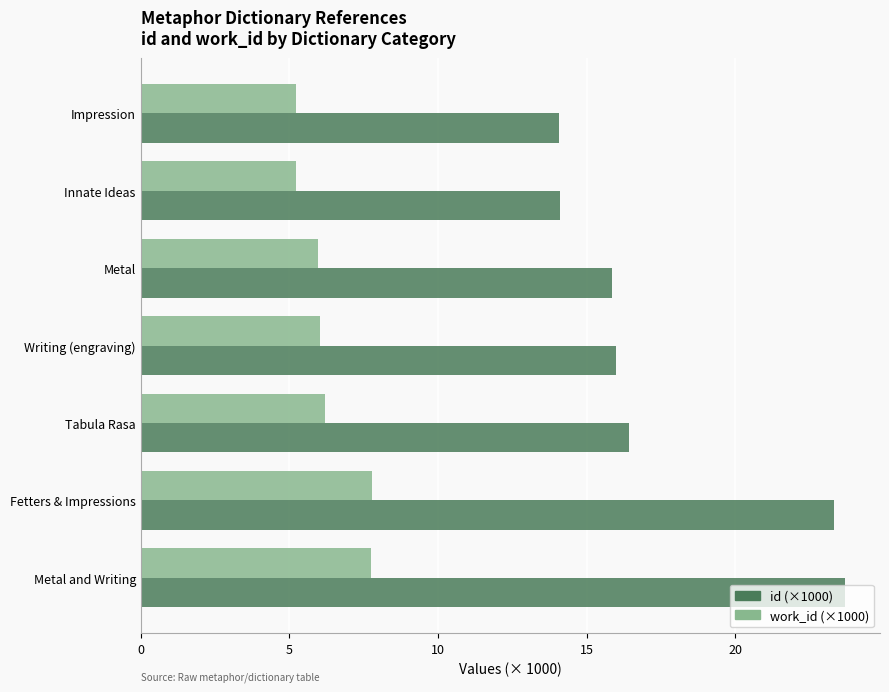

What is the total value across all series at Writing (engraving)?

22.0